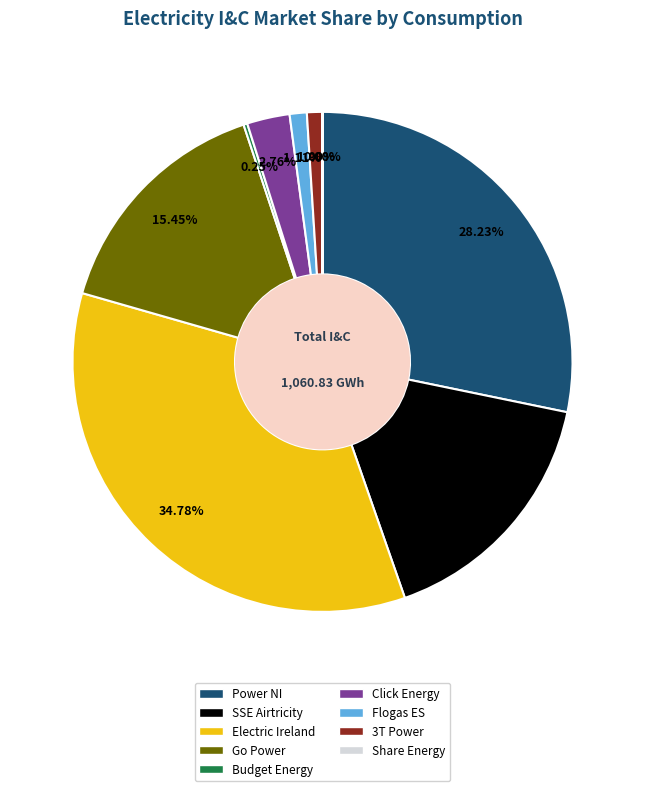

Do Flogas ES and Click Energy together represent more than half of the pie?

No